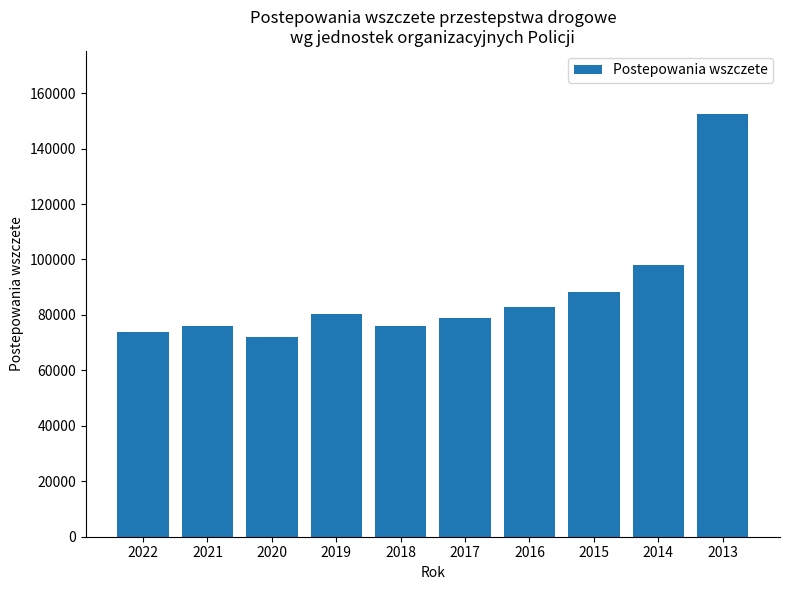

What is the difference between the values at 2018 and 2014?

21893